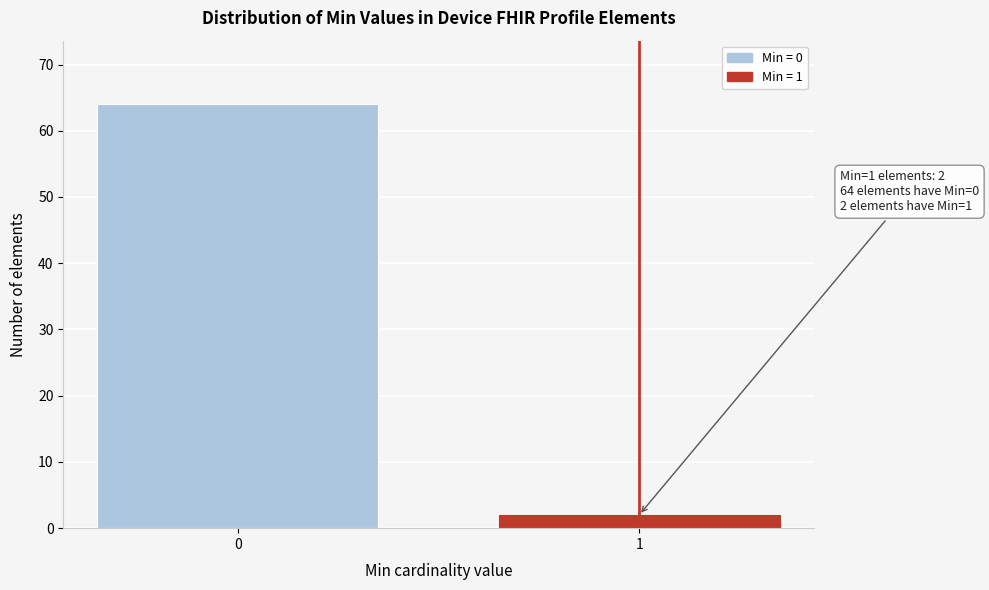

Reading left to right, list all the values displayed in this chart.

64	2